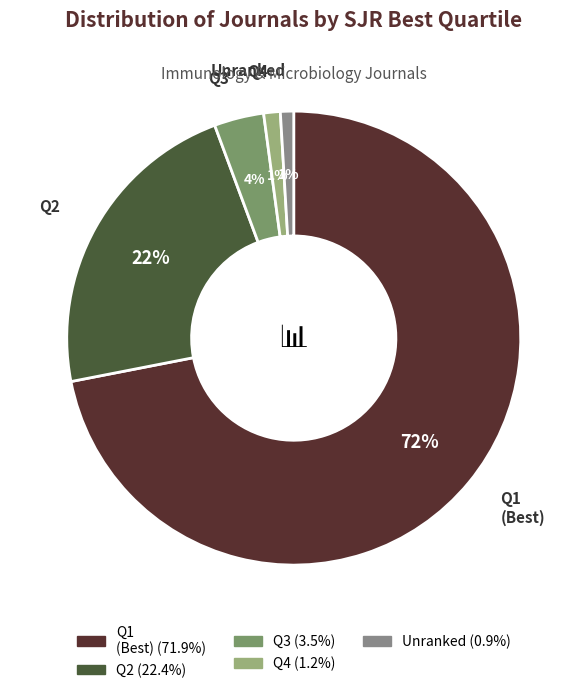

Count the number of slices in the pie.

5